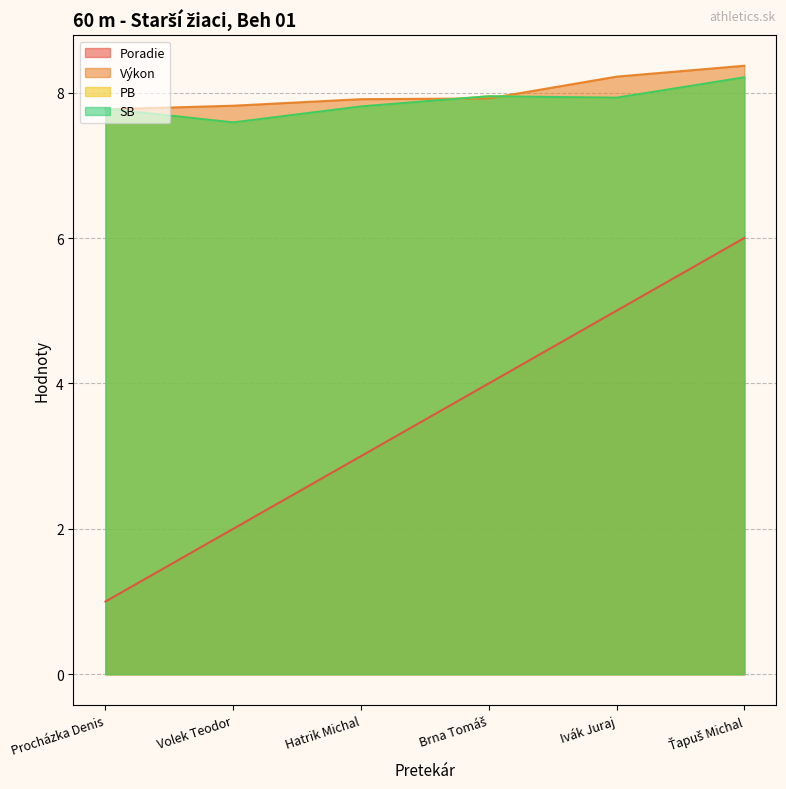

How many series are shown in this chart?

4